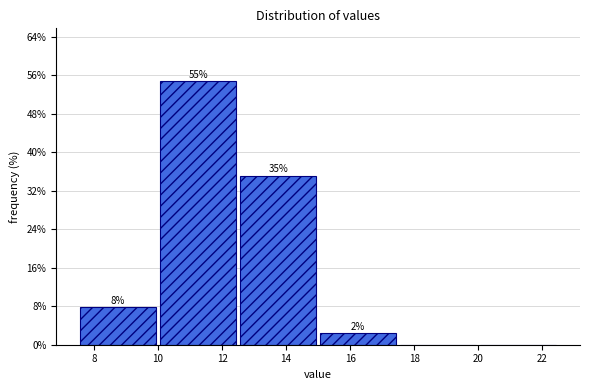

Over which range of the x-axis is the bar tallest?

10.0 to 12.5